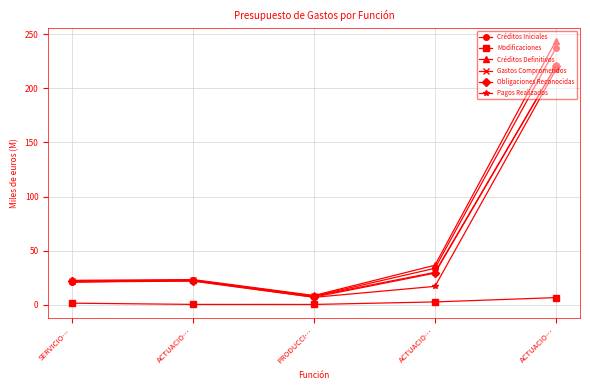

How many categories are shown in the chart?

5